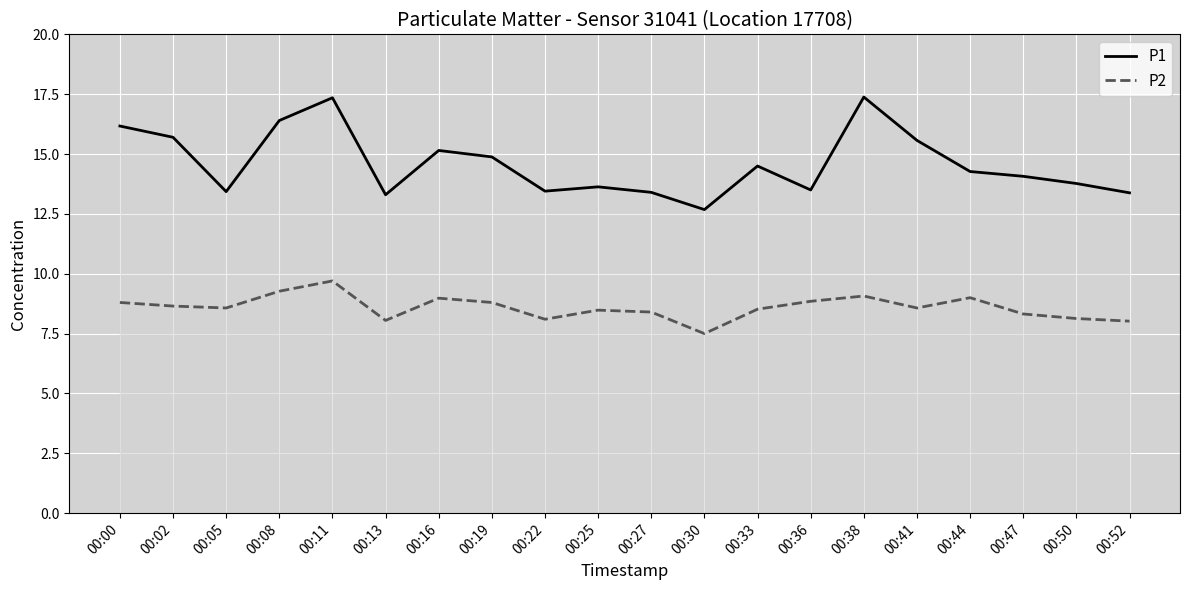

At which category does the chart reach its minimum across all series?

00:30